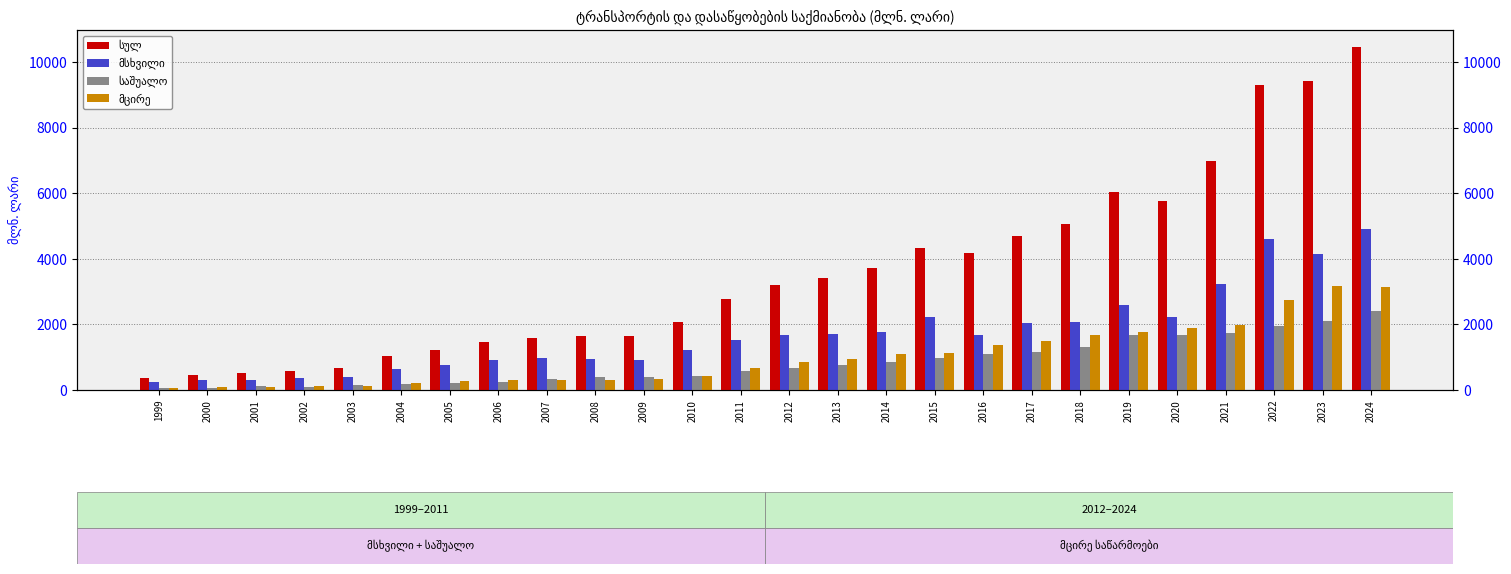

What are all the series names shown in the legend?

სულ, მსხვილი, საშუალო, მცირე